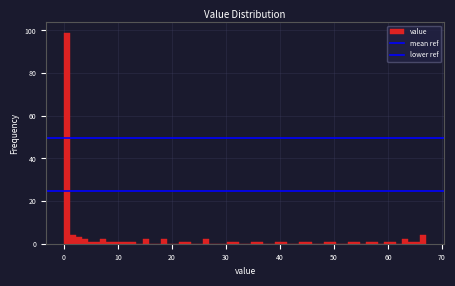

Around what value on the x-axis is the tallest bar? Give the approximate position of its centre, as read against the axis.

1